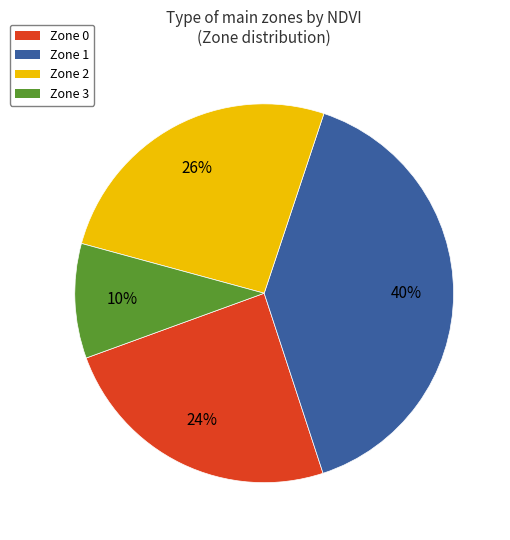

How many segments does this pie chart have?

4